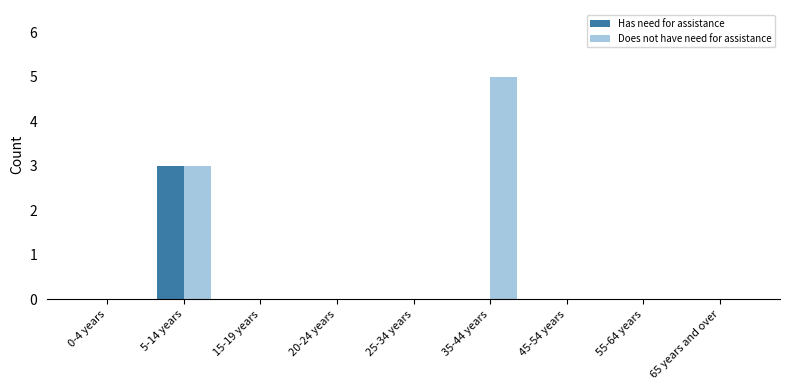

What are all the series names shown in the legend?

Has need for assistance, Does not have need for assistance